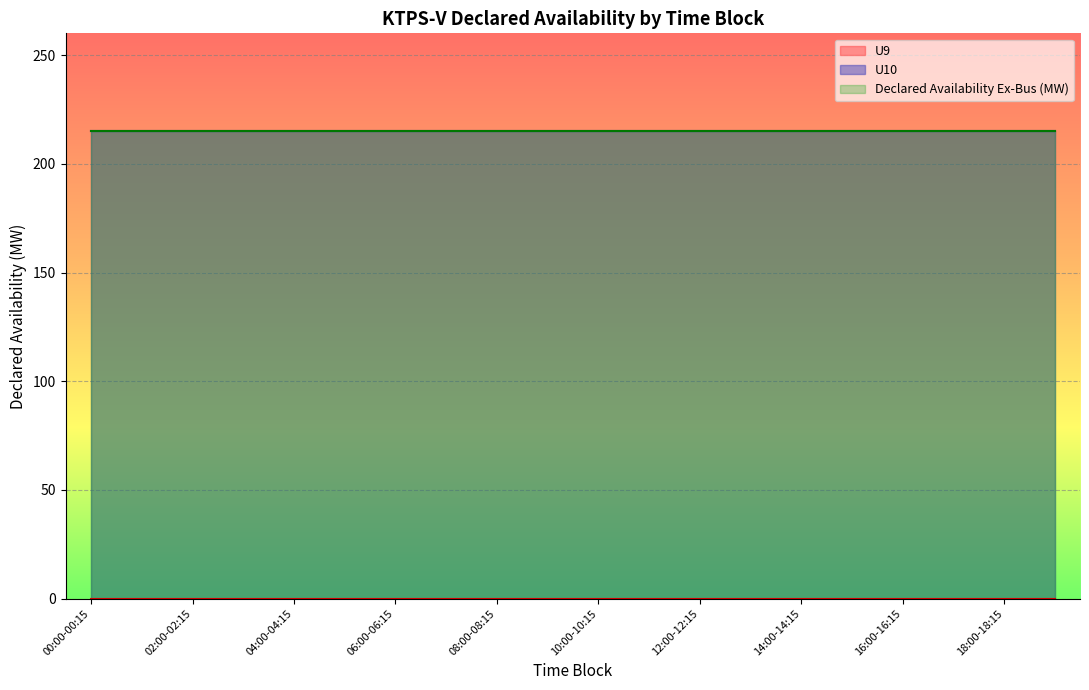

True or false: U9 and Declared Availability Ex-Bus (MW) cross at least once.

False